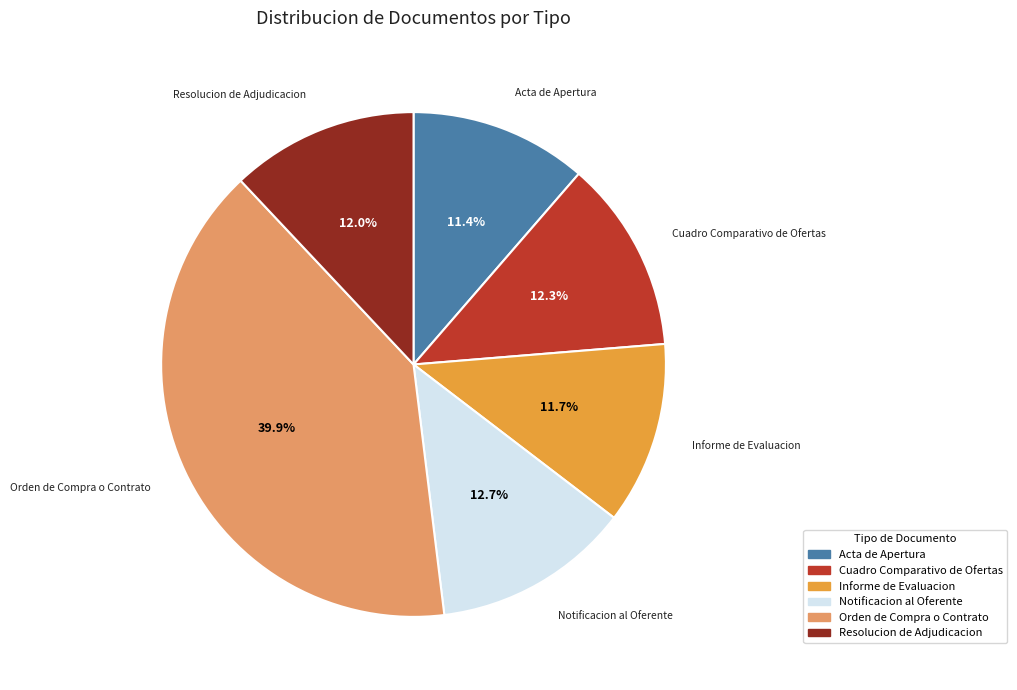

What percentage is the Acta de Apertura slice, to the nearest percent?

11%